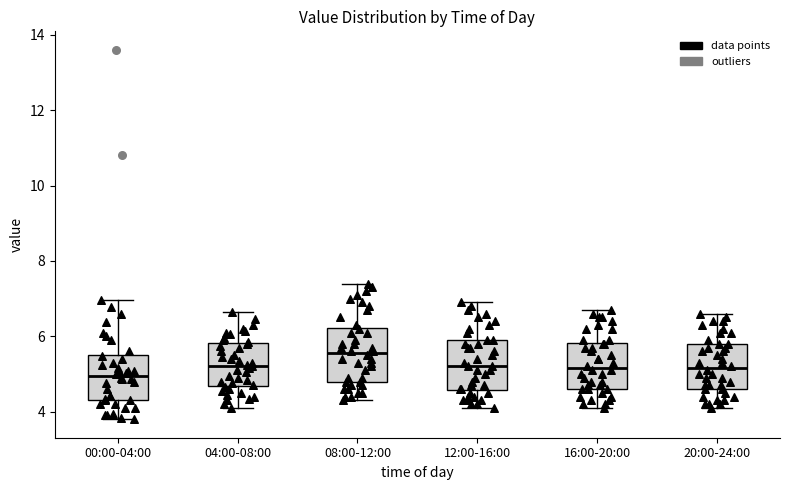

Reading left to right, transcribe this box plot: for each box, give where its median line is, the range the box spans, and where its two whiskers end, as read against the y-axis. The values are not printed on the chart, so give them approximately, as read against the axis.

00:00-04:00: median 5.0, box 4.4 to 5.6, whiskers 3.8 to 7.0
04:00-08:00: median 5.2, box 4.6 to 5.8, whiskers 4.2 to 6.6
08:00-12:00: median 5.6, box 4.8 to 6.2, whiskers 4.4 to 7.4
12:00-16:00: median 5.2, box 4.6 to 6.0, whiskers 4.2 to 7.0
16:00-20:00: median 5.2, box 4.6 to 5.8, whiskers 4.2 to 6.8
20:00-24:00: median 5.2, box 4.6 to 5.8, whiskers 4.2 to 6.6